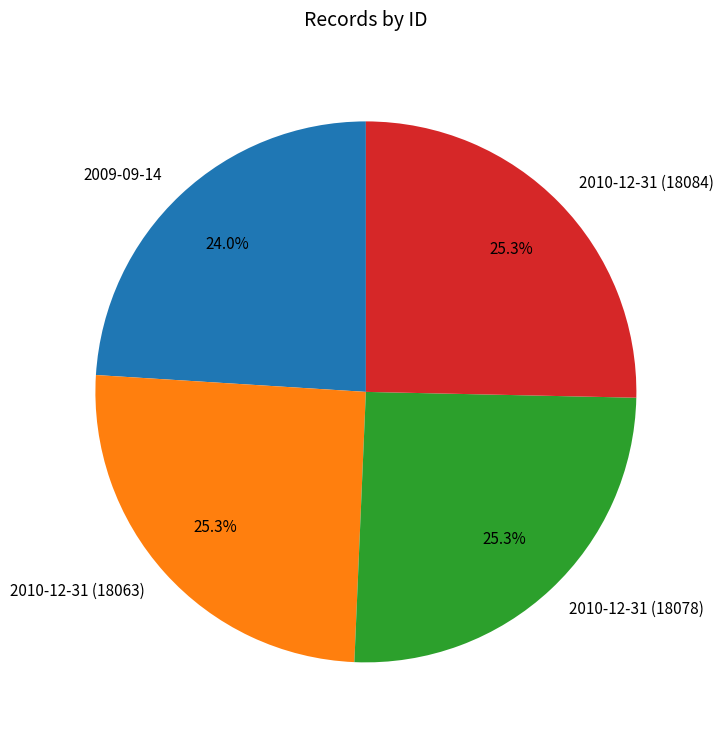

How many slices are in this pie chart?

4